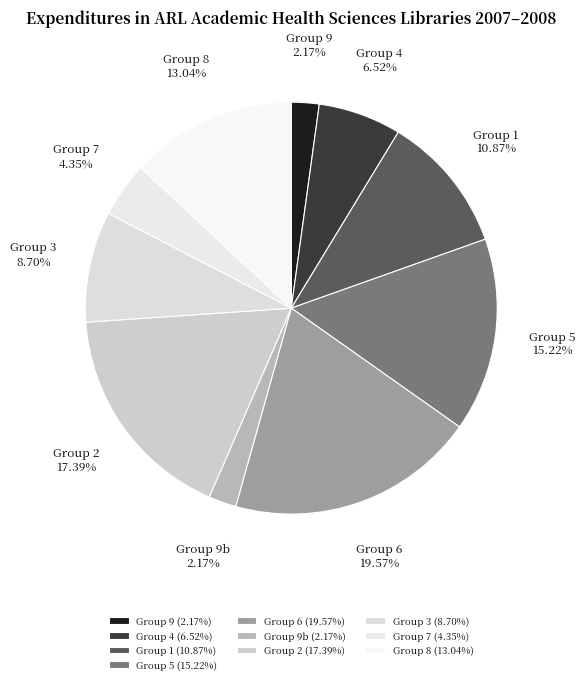

Does Group 4 represent more than half of the total?

No